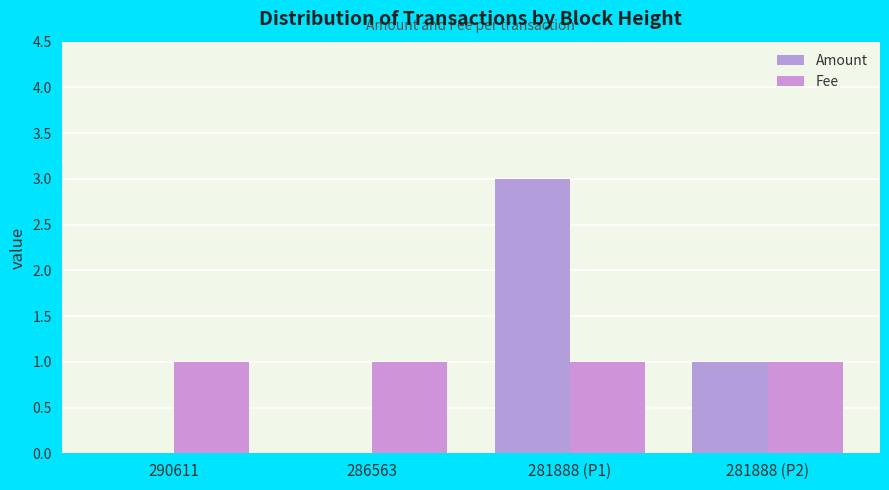

Which label corresponds to the smallest value in the chart?

290611